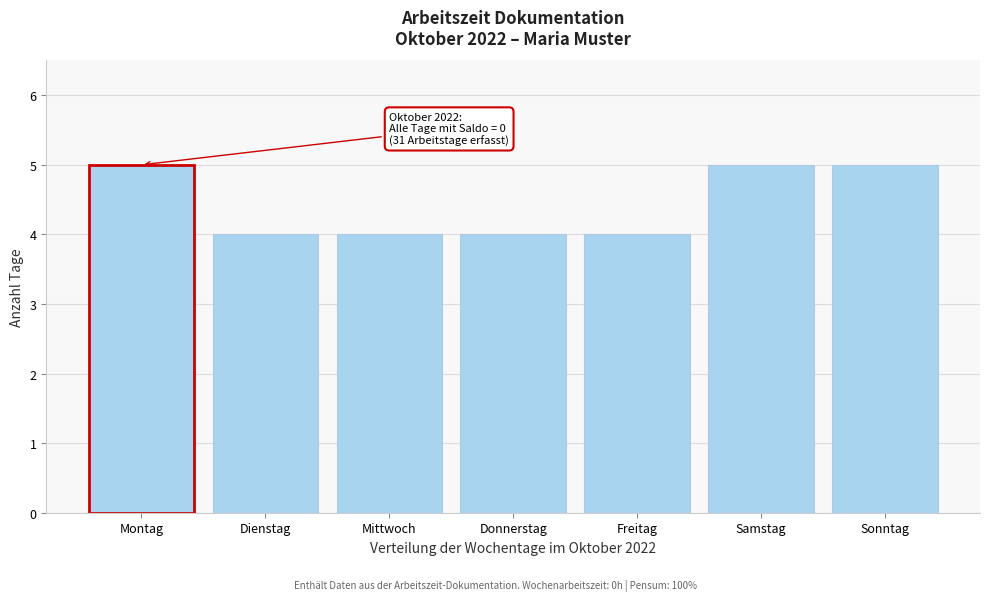

Reading left to right, extract all data points from this chart.

Montag=5	Dienstag=4	Mittwoch=4	Donnerstag=4	Freitag=4	Samstag=5	Sonntag=5